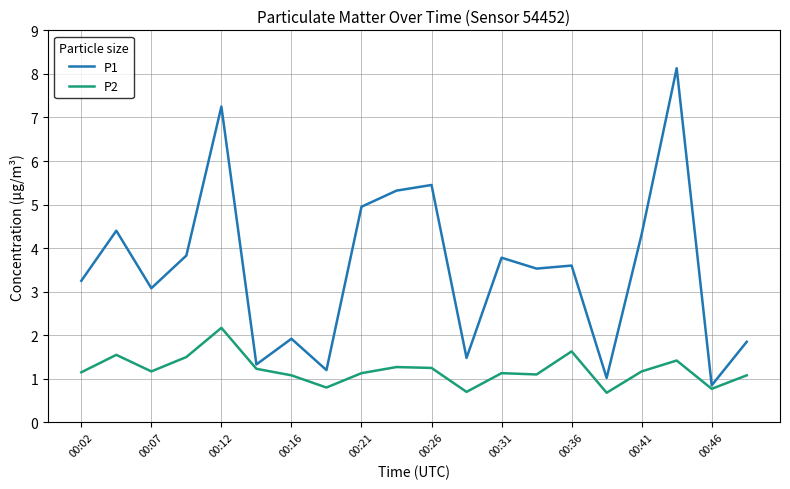

Which series has the widest spread of values?

P1